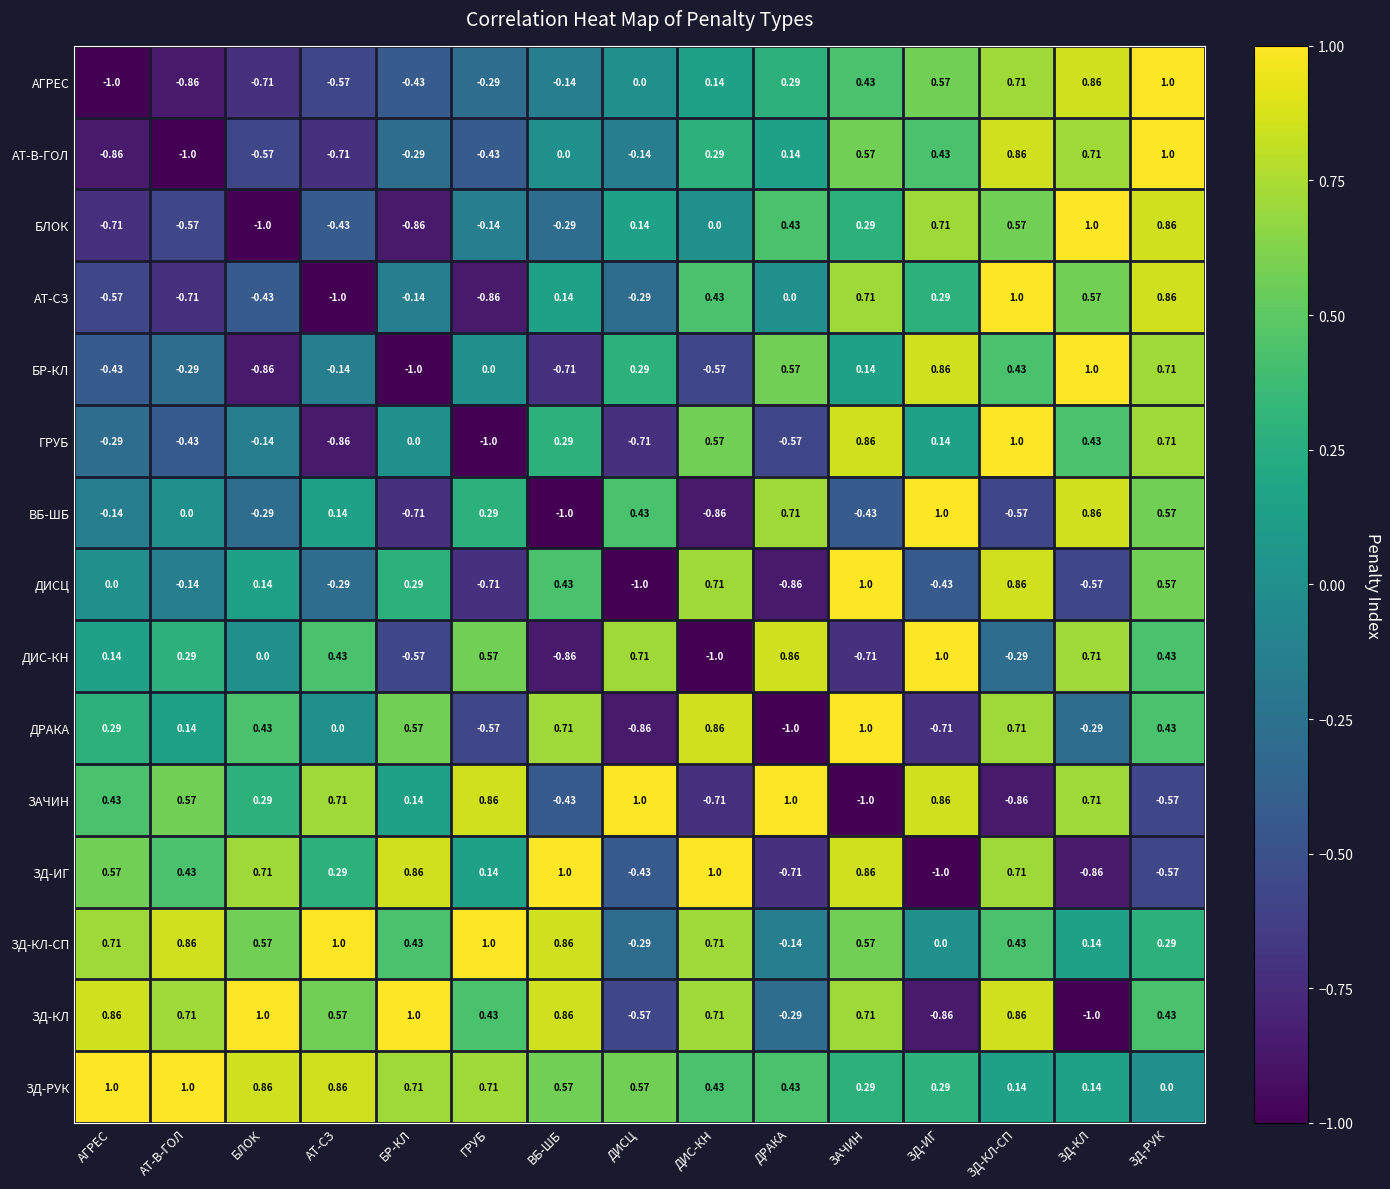

At АТ-СЗ, list the series in order from smallest to largest.

АТ-СЗ, ГРУБ, АТ-В-ГОЛ, АГРЕС, БЛОК, ДИСЦ, БР-КЛ, ДРАКА, ВБ-ШБ, ЗД-ИГ, ДИС-КН, ЗД-КЛ, ЗАЧИН, ЗД-РУК, ЗД-КЛ-СП